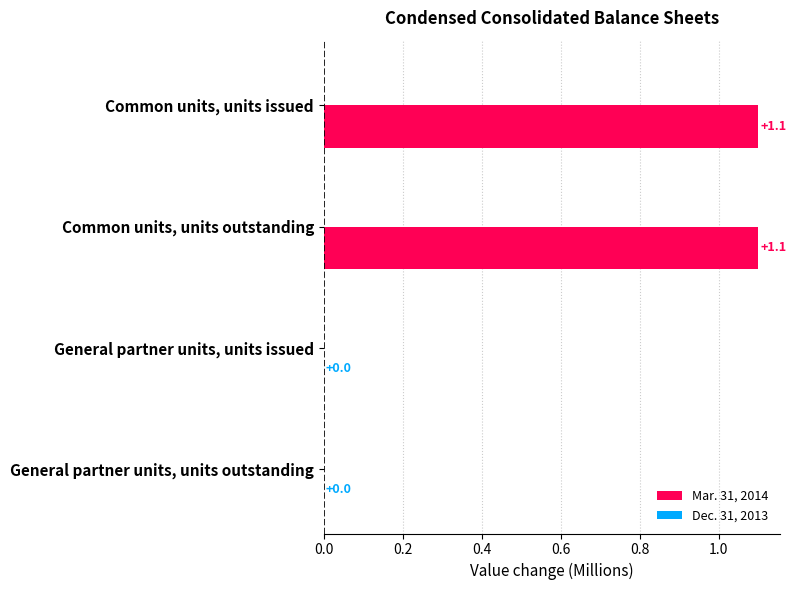

What is the change in value from Common units, units outstanding to General partner units, units outstanding?

-1.1